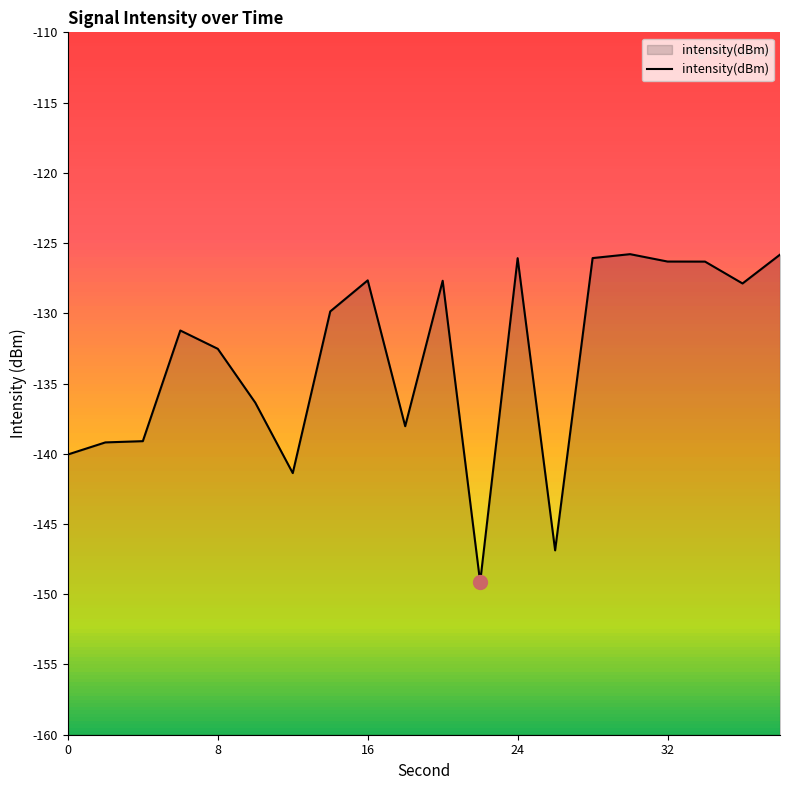

What is the difference between the maximum and minimum values?

23.3